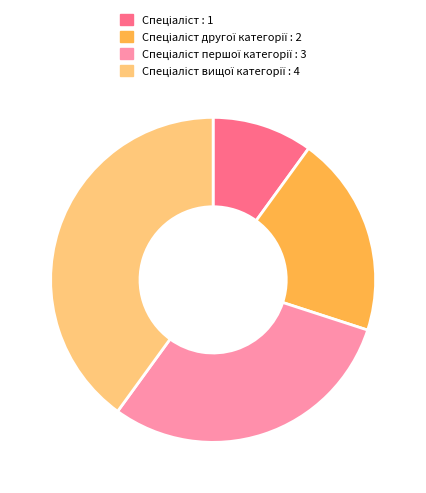

Is there any slice that represents more than half of the pie?

No